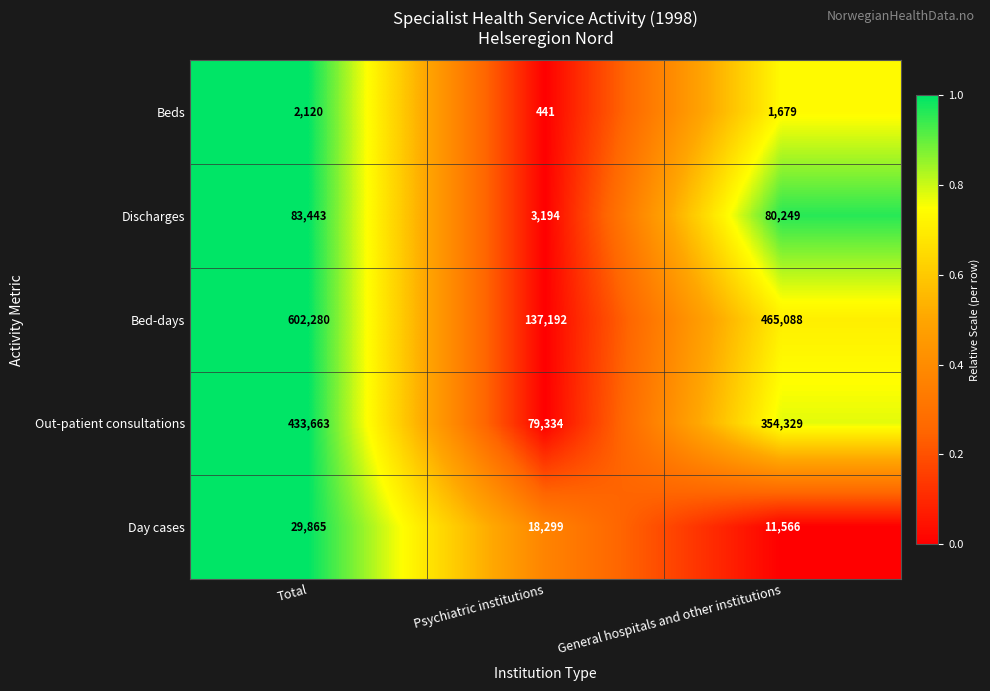

The value of Out-patient consultations at Psychiatric institutions is 26134. True or false?

False